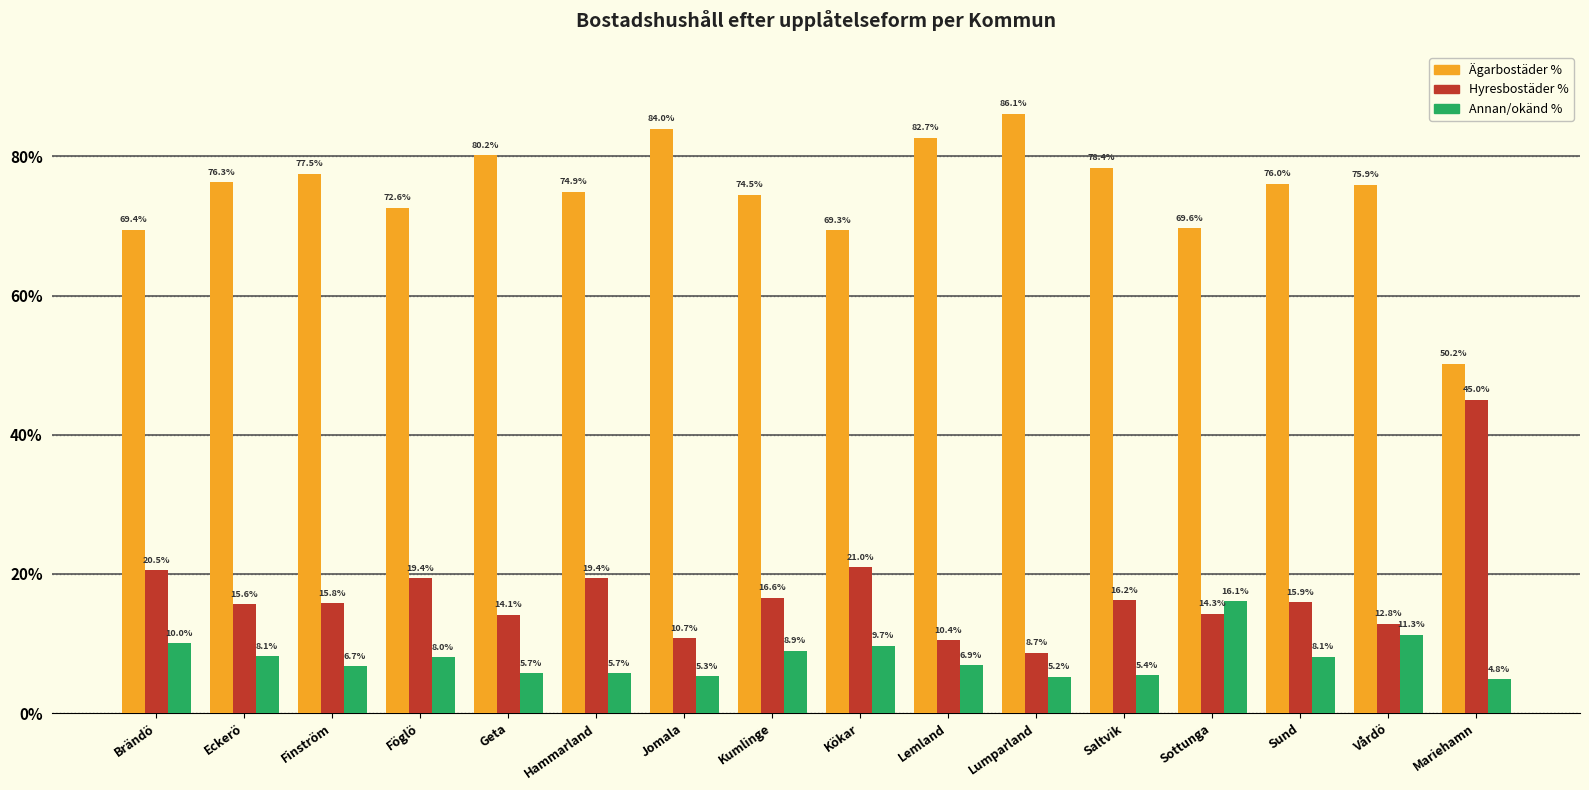

What is the smallest value displayed?

4.8